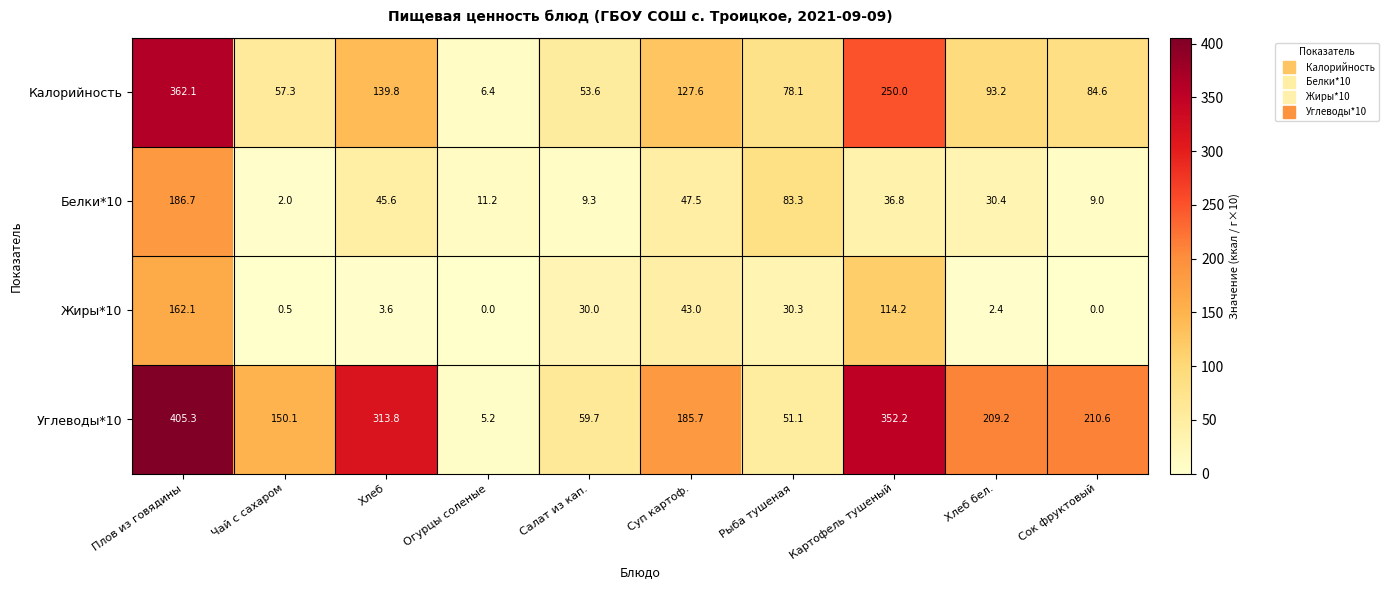

At which category does the chart reach its peak across all series?

Плов из говядины